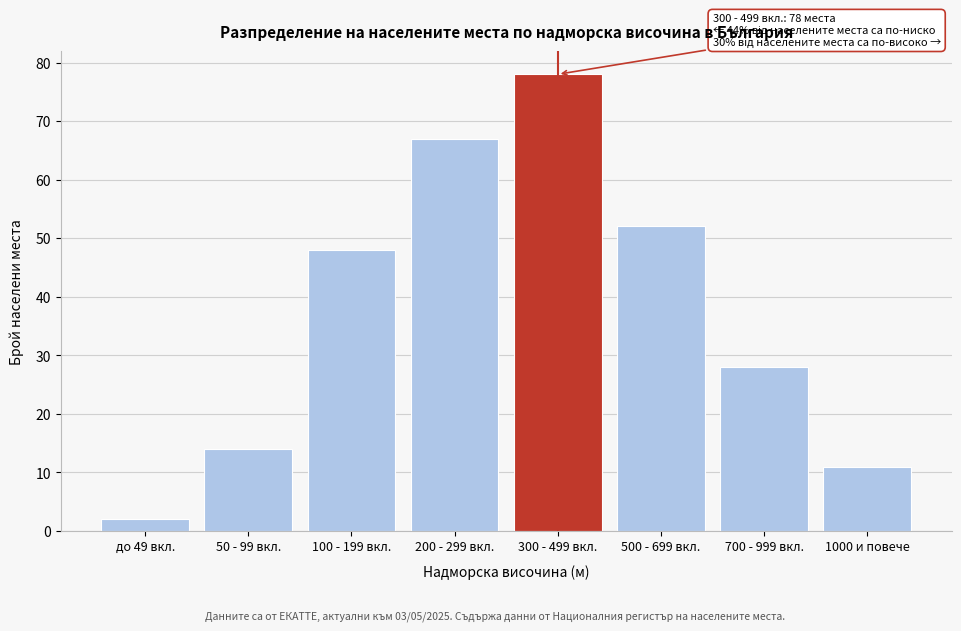

Reading right to left, transcribe all the data shown in this chart.

11	28	52	78	67	48	14	2